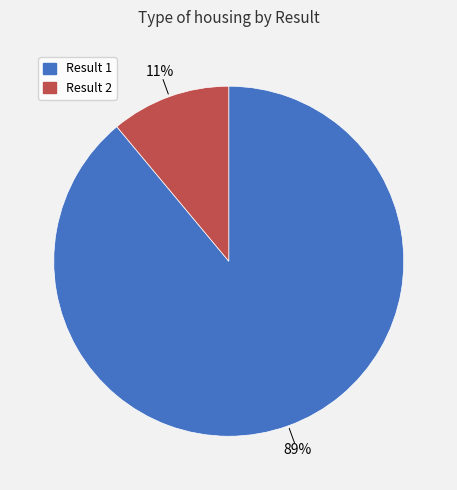

To the nearest percent, what is the difference between the largest and smallest slice percentages?

78%